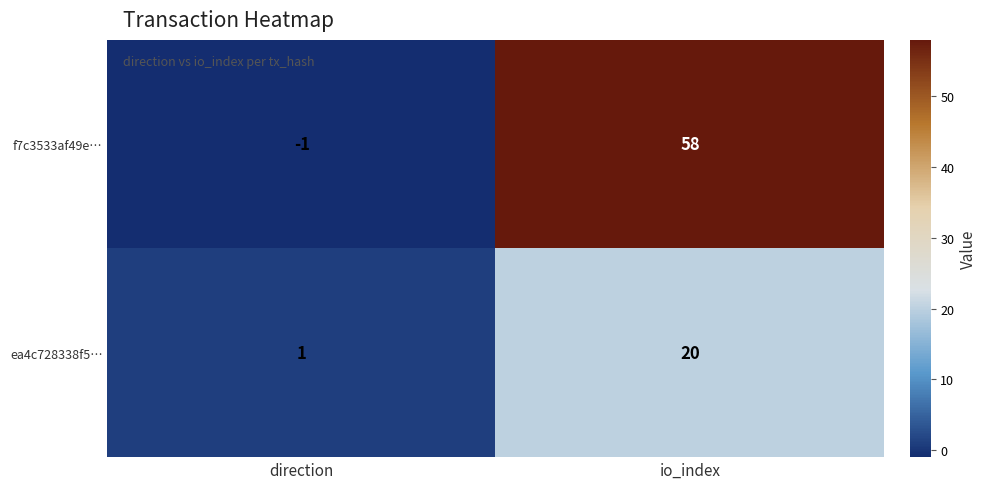

What is the greatest value displayed?

58